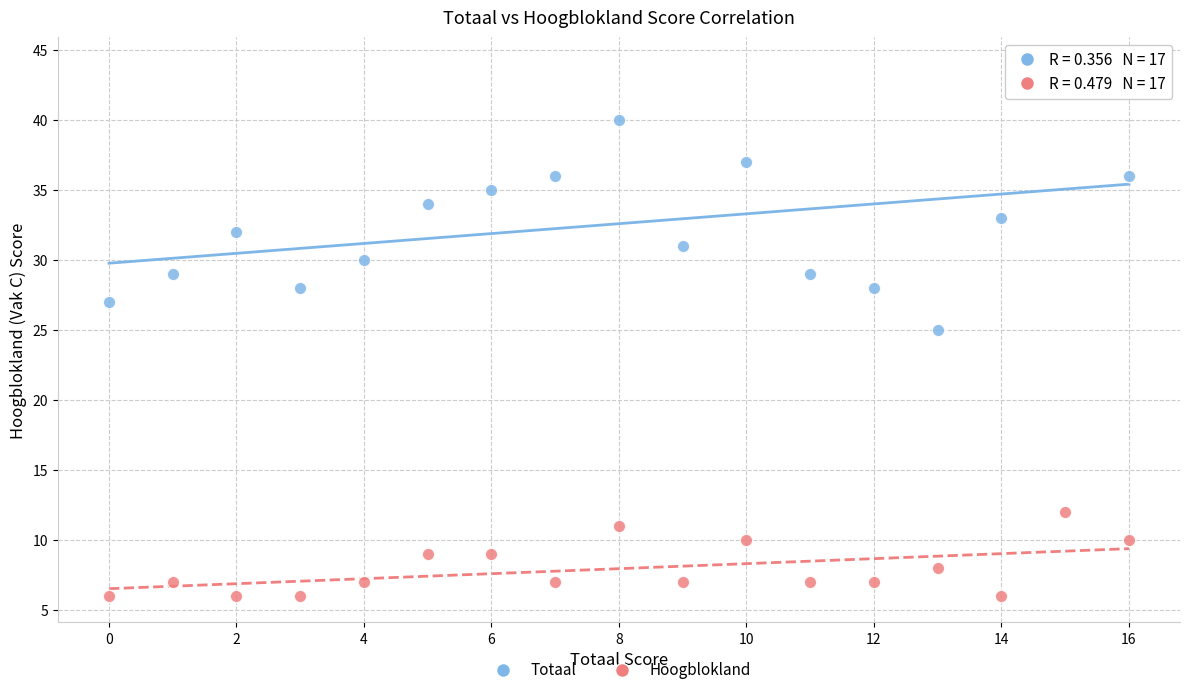

Across all data points, what is the range of Y values (max minus min)?

38